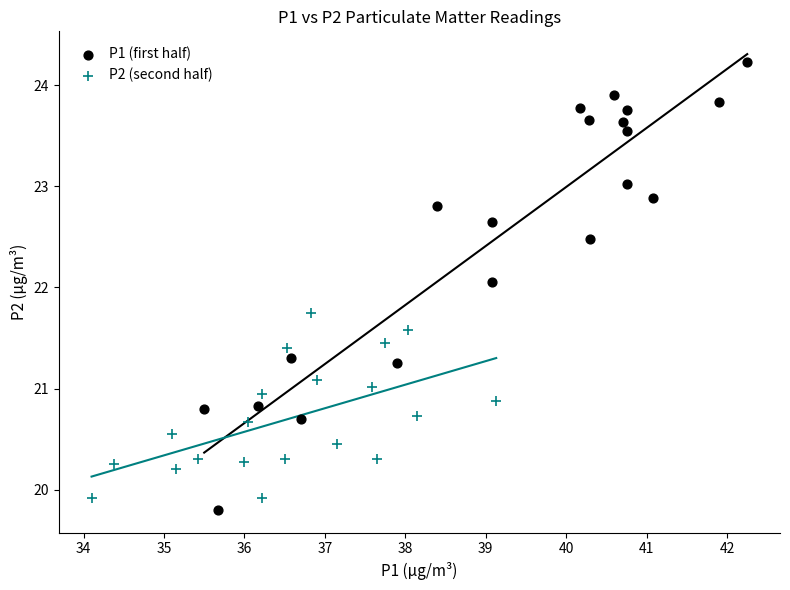

Which series has the largest Y range (max minus min)?

P1 (first half)